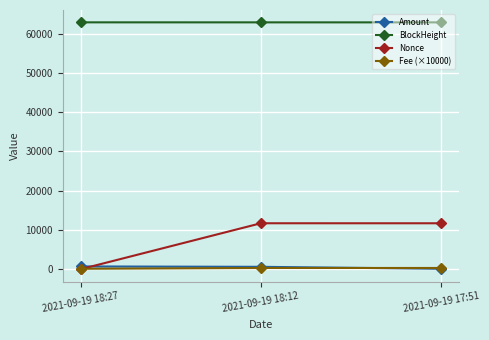

How many values in the Nonce series are below 11694?

1